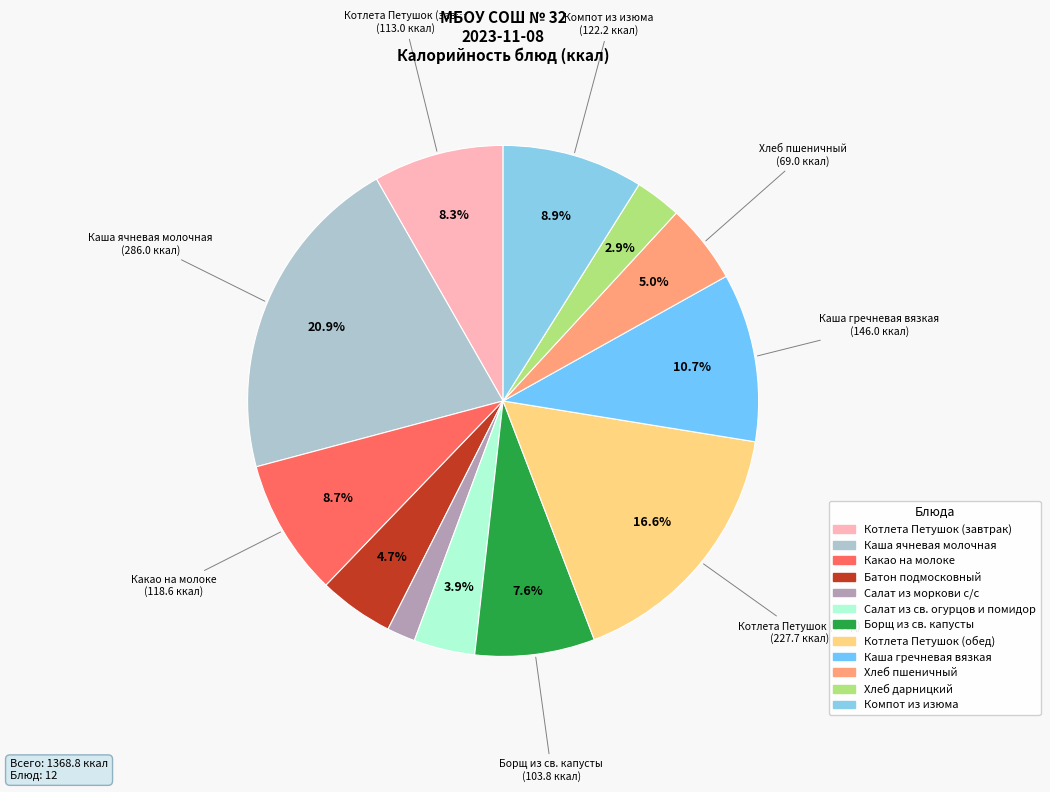

How many slices are in this pie chart?

12